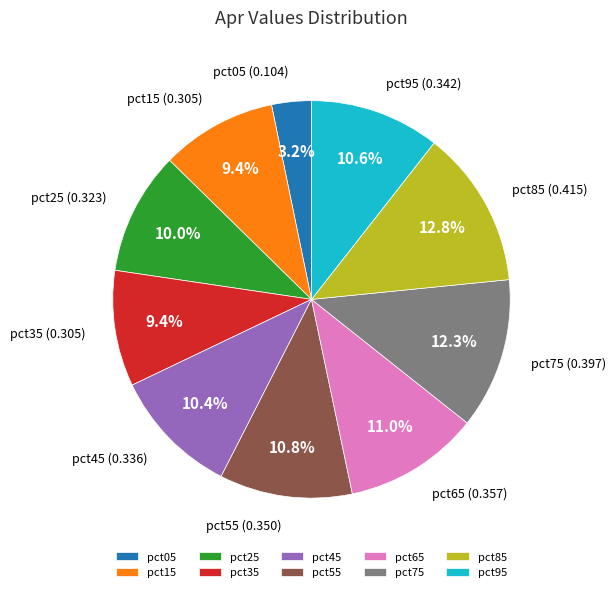

Is it true that pct85 is 13% of the pie?

True